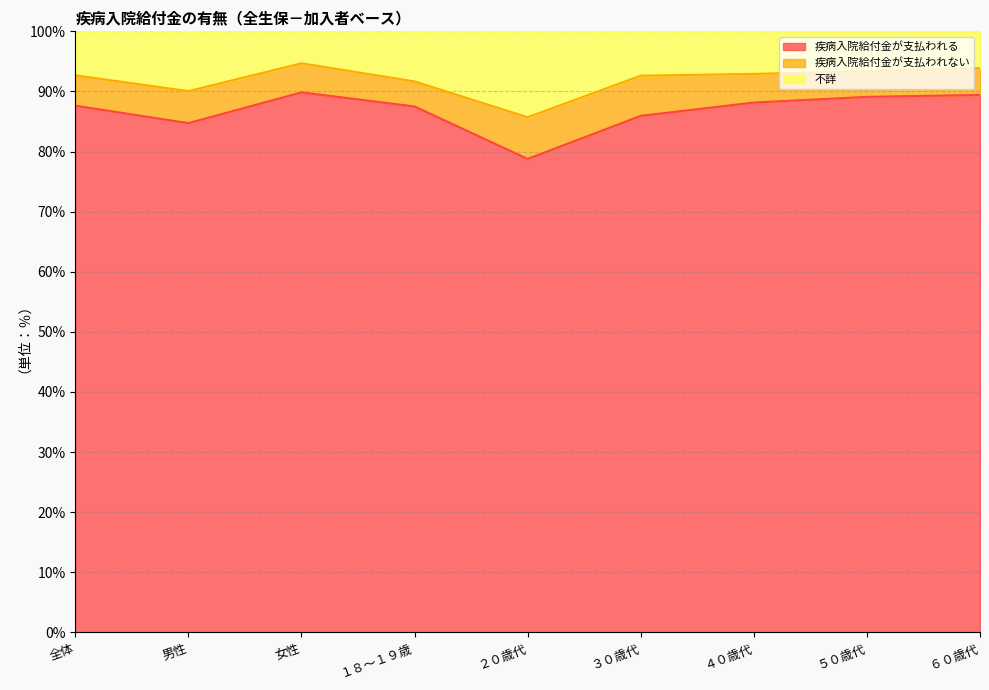

The 疾病入院給付金が支払われる series shows 87.5 at １８～１９歳. True or false?

True